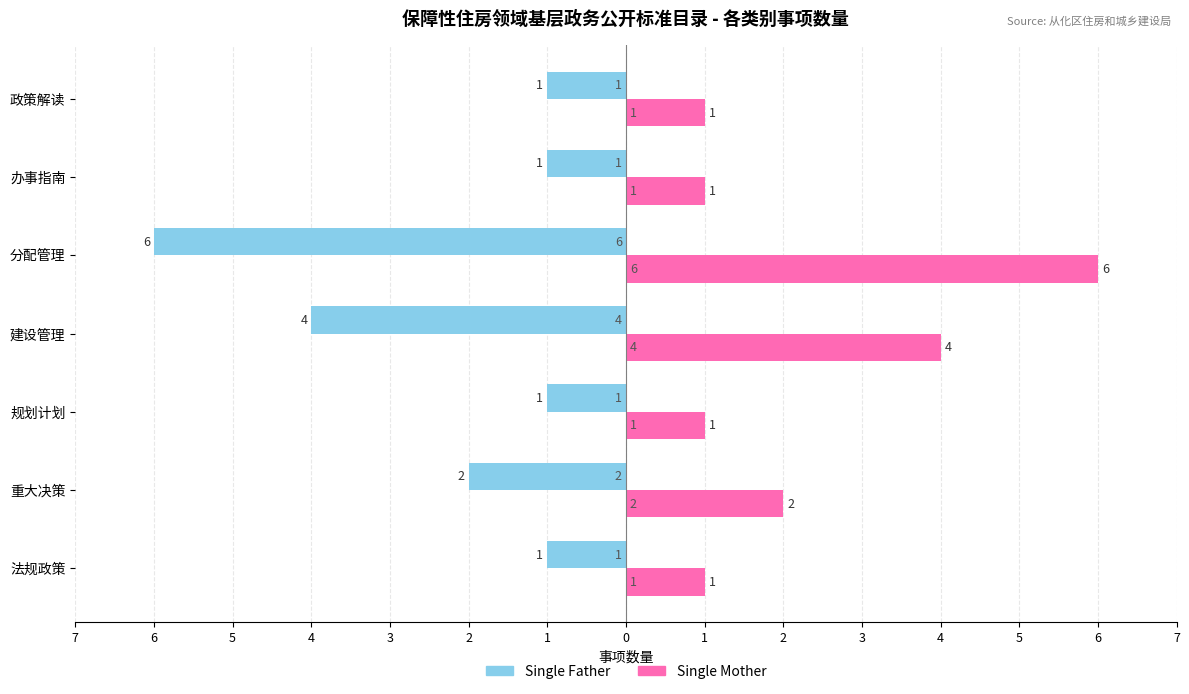

What is the value of the Single Mother bar at the 6th from the left?

1